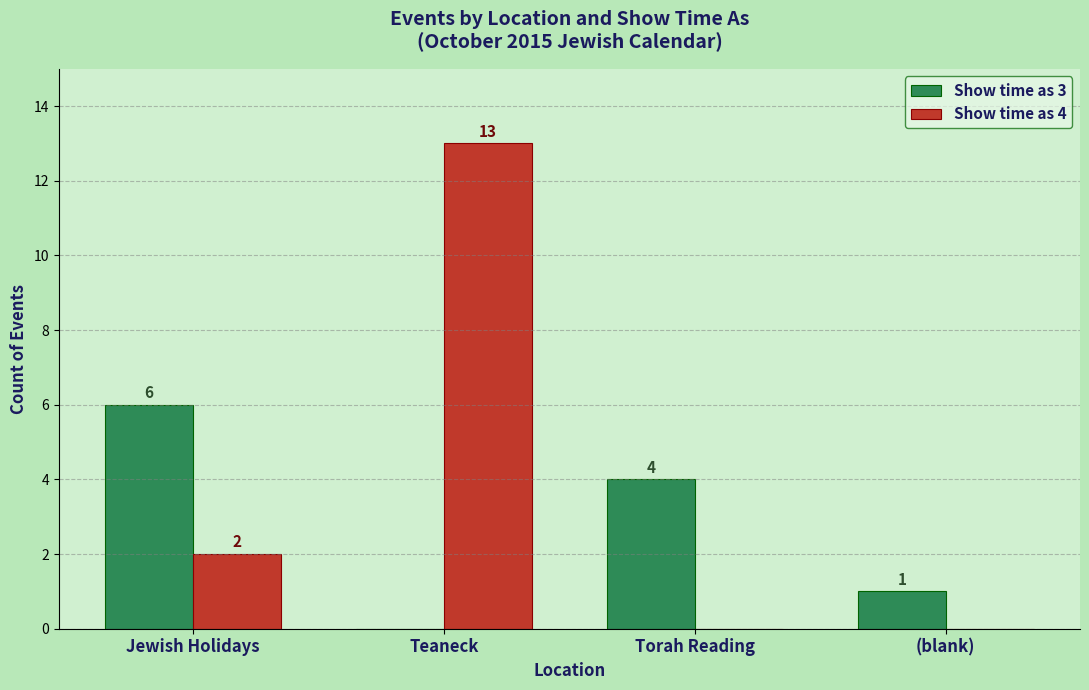

Reading right to left, transcribe all the data shown in this chart.

Show time as 3: (blank)=1	Torah Reading=4	Teaneck=0	Jewish Holidays=6
Show time as 4: (blank)=0	Torah Reading=0	Teaneck=13	Jewish Holidays=2